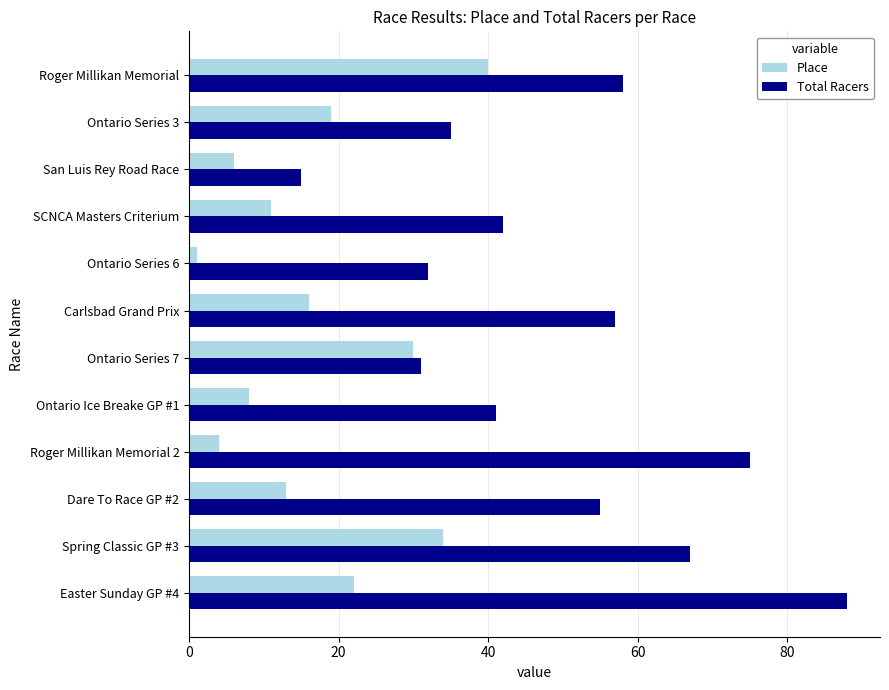

The Place series shows 10 at San Luis Rey Road Race. True or false?

False